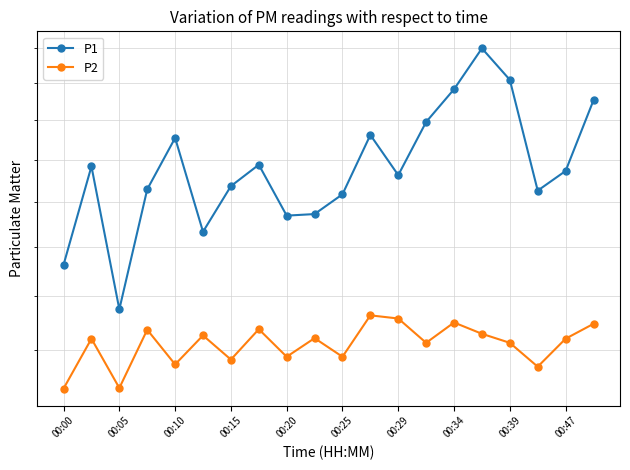

Which category has the lowest value in the P2 series?

00:00